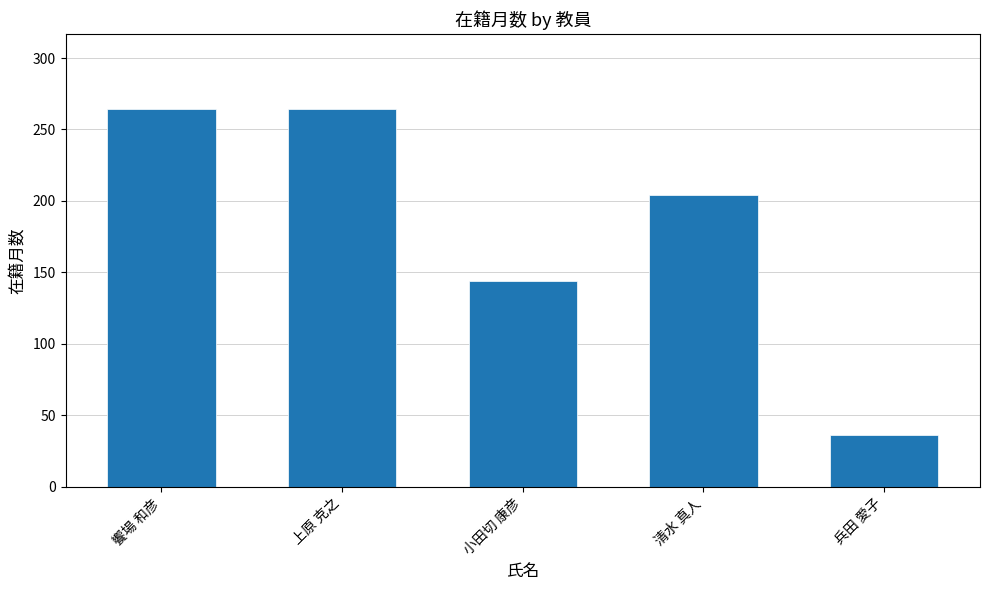

Approximately how many times larger is the value at 小田切 康彦 compared to 兵田 愛子?

4.0